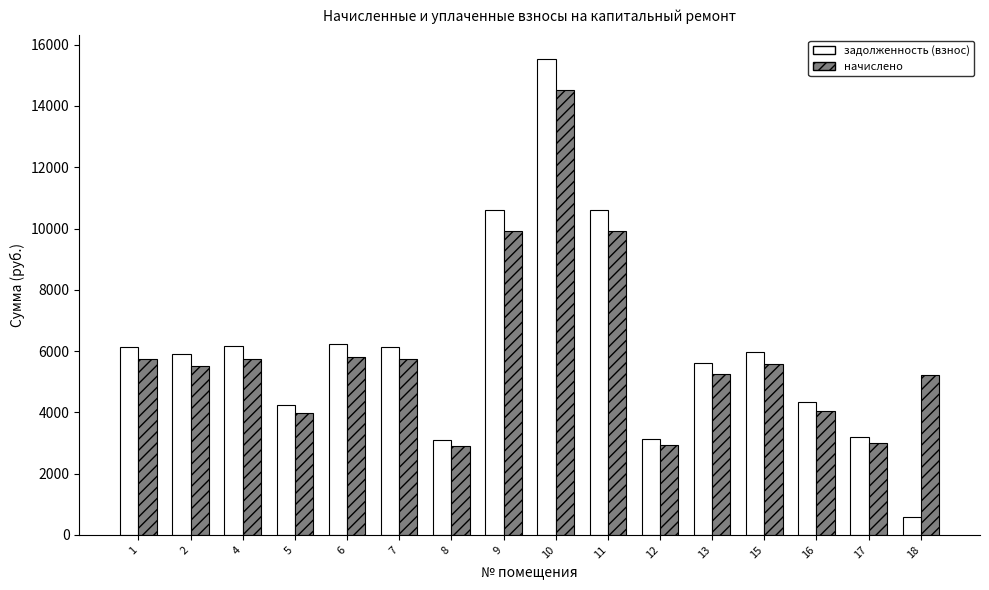

What value does the начислено series have at 13?

5257.0